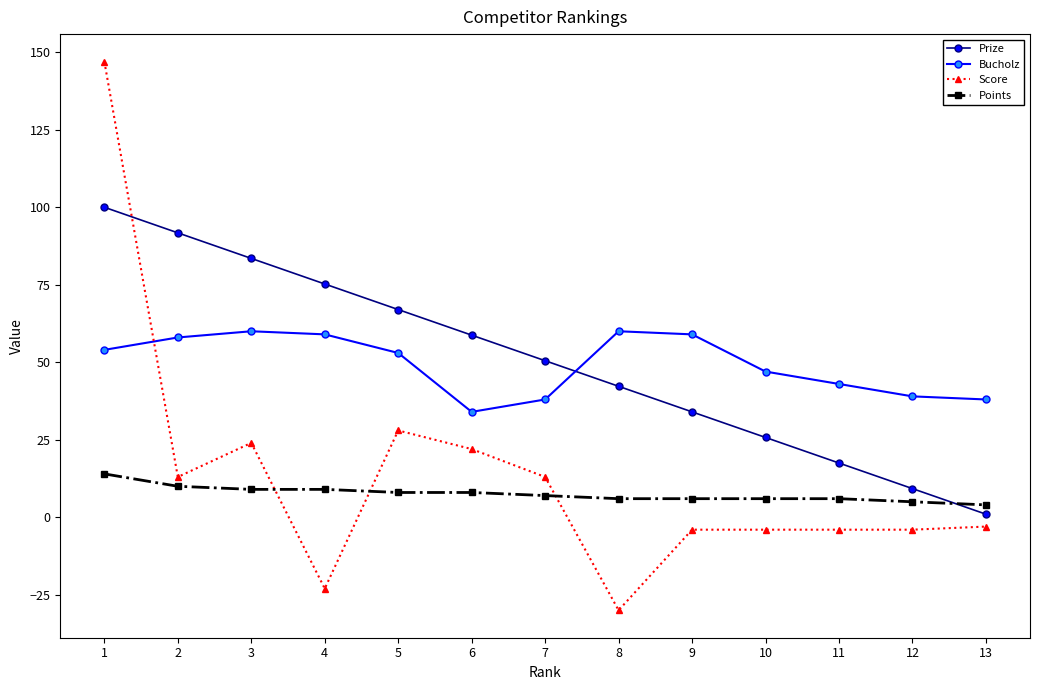

Is the value of Score at 6 greater than the value of Points at 3?

Yes